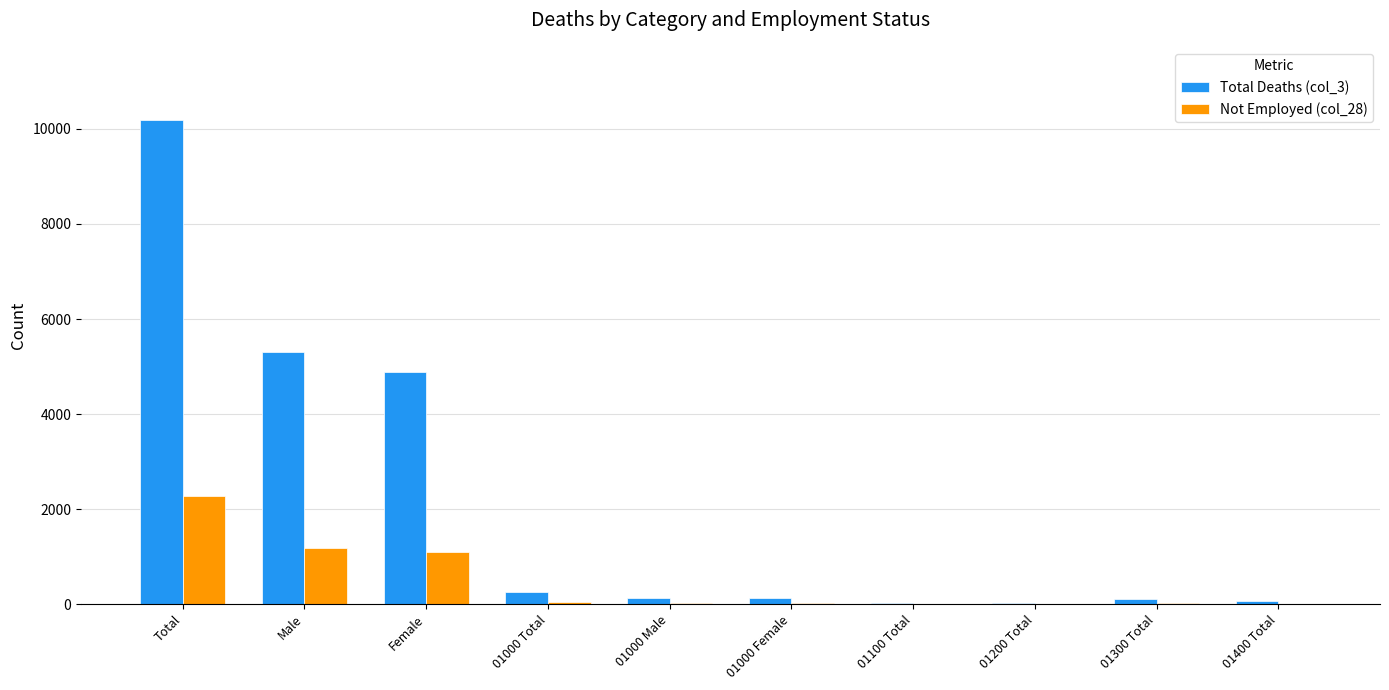

At which category does the chart reach its peak across all series?

Total